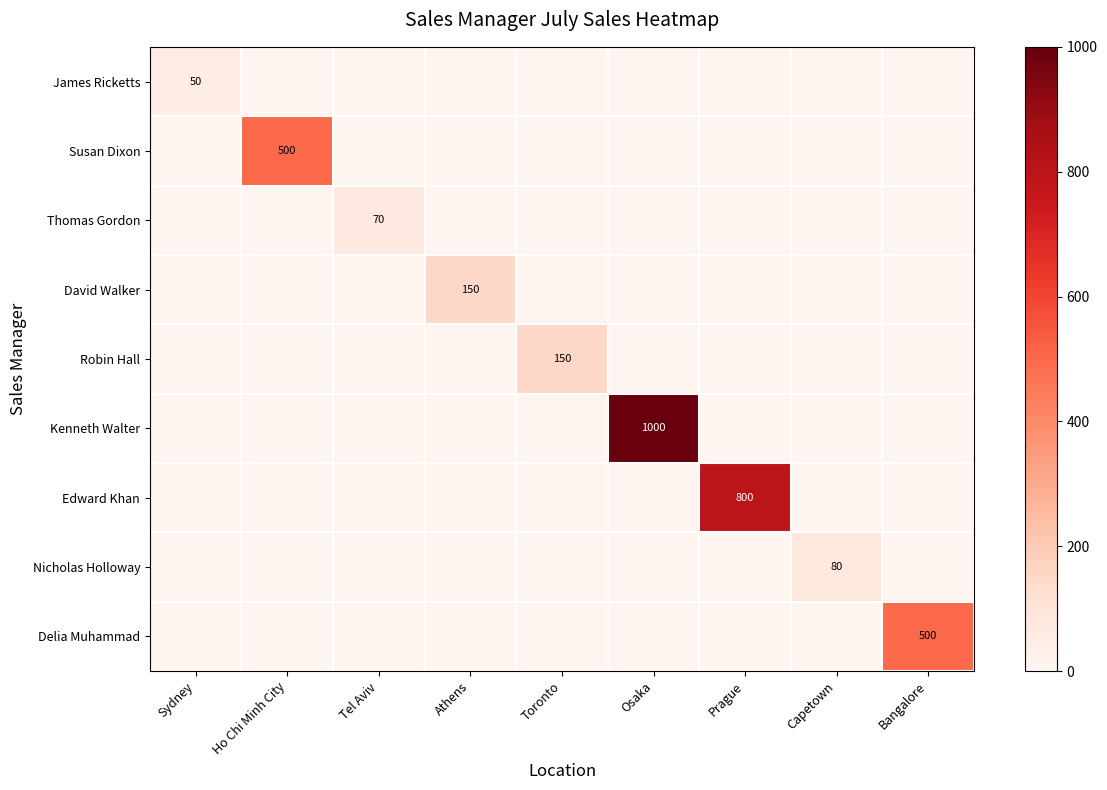

Rank the categories by Robin Hall value from highest to lowest.

Toronto, Sydney, Ho Chi Minh City, Tel Aviv, Athens, Osaka, Prague, Capetown, Bangalore